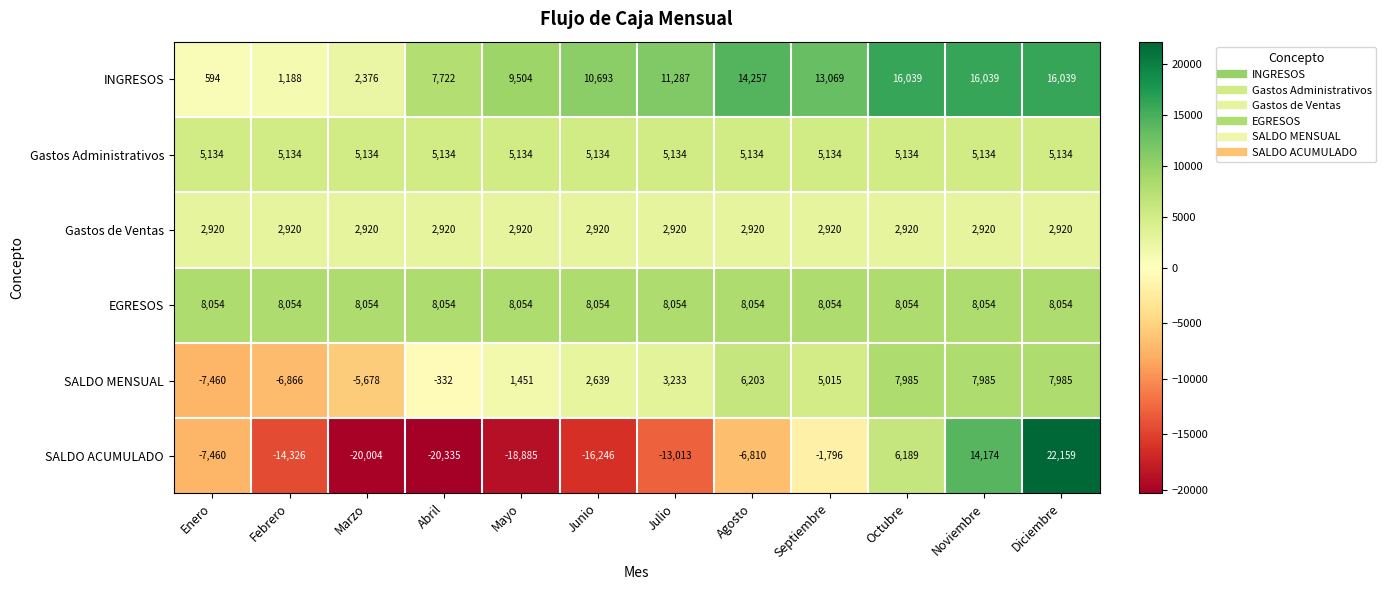

Which series changed the most between Abril and Septiembre?

SALDO ACUMULADO